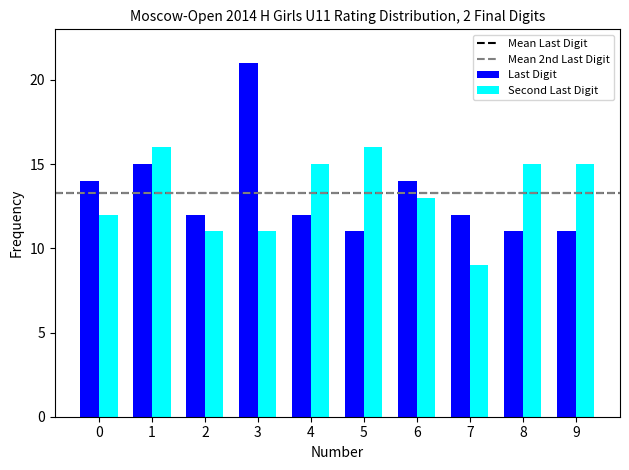

What is the greatest value displayed?

21